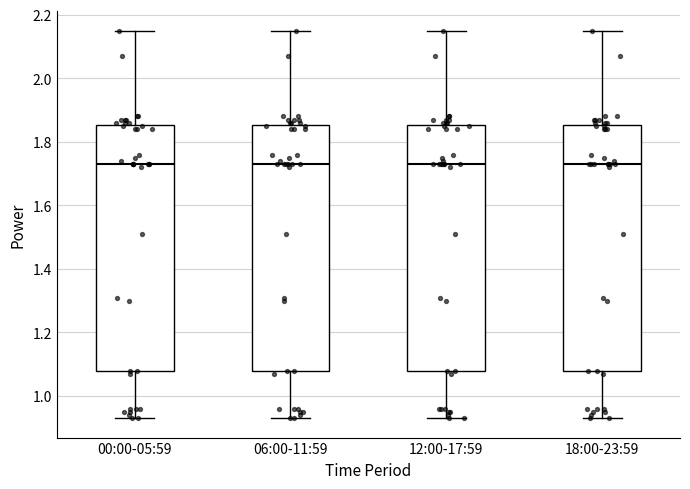

Reading left to right, read every box against the y-axis: the position of its median line, the range the box covers, and the ends of its whiskers. The values are not printed on the chart, so give them approximately, as read against the axis.

00:00-05:59: median 1.74, box 1.08 to 1.86, whiskers 0.94 to 2.16
06:00-11:59: median 1.74, box 1.08 to 1.86, whiskers 0.94 to 2.16
12:00-17:59: median 1.74, box 1.08 to 1.86, whiskers 0.94 to 2.16
18:00-23:59: median 1.74, box 1.08 to 1.86, whiskers 0.94 to 2.16